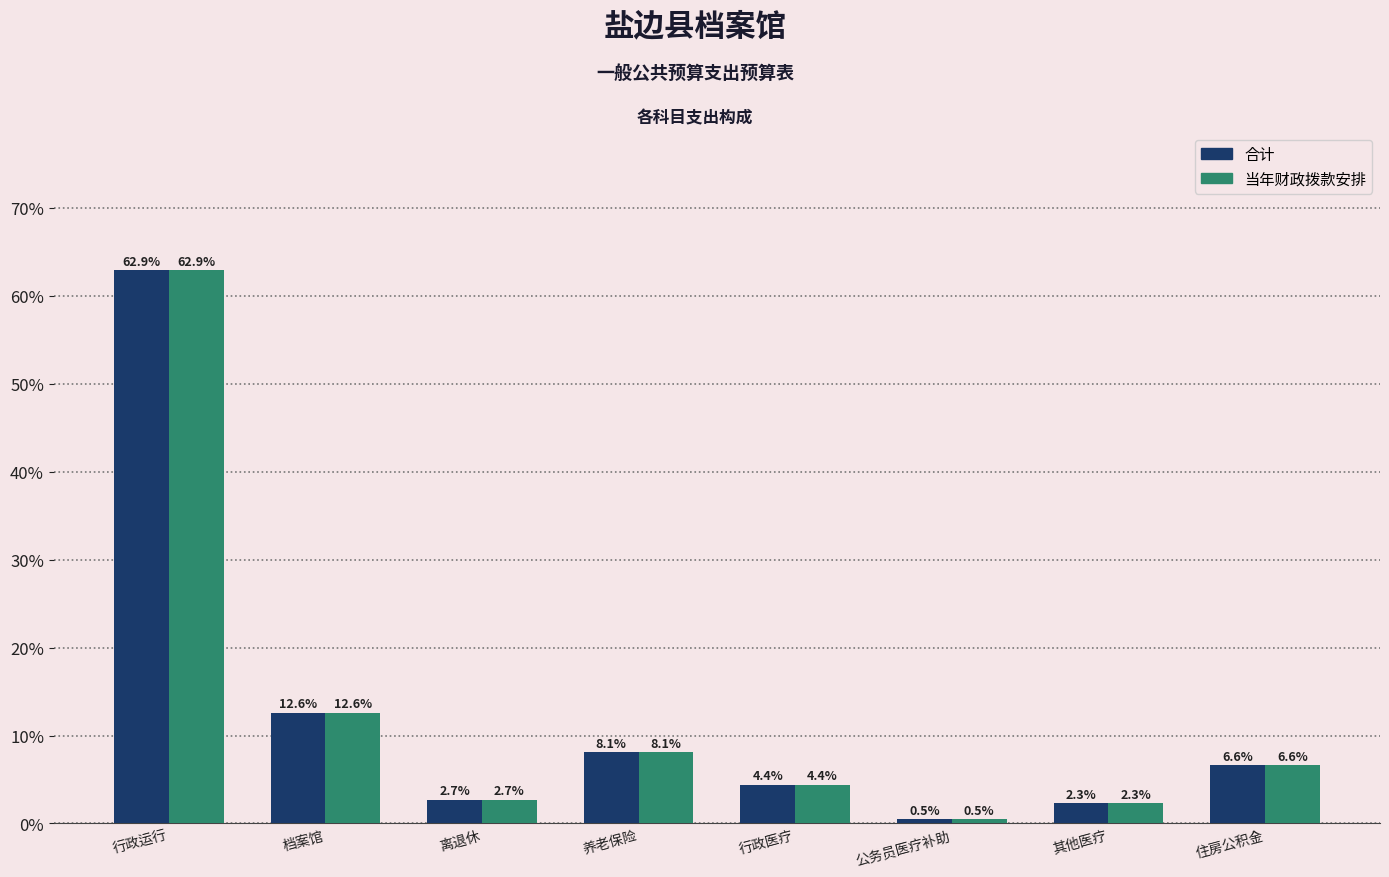

What is the label of the 3rd bar from the left?

离退休